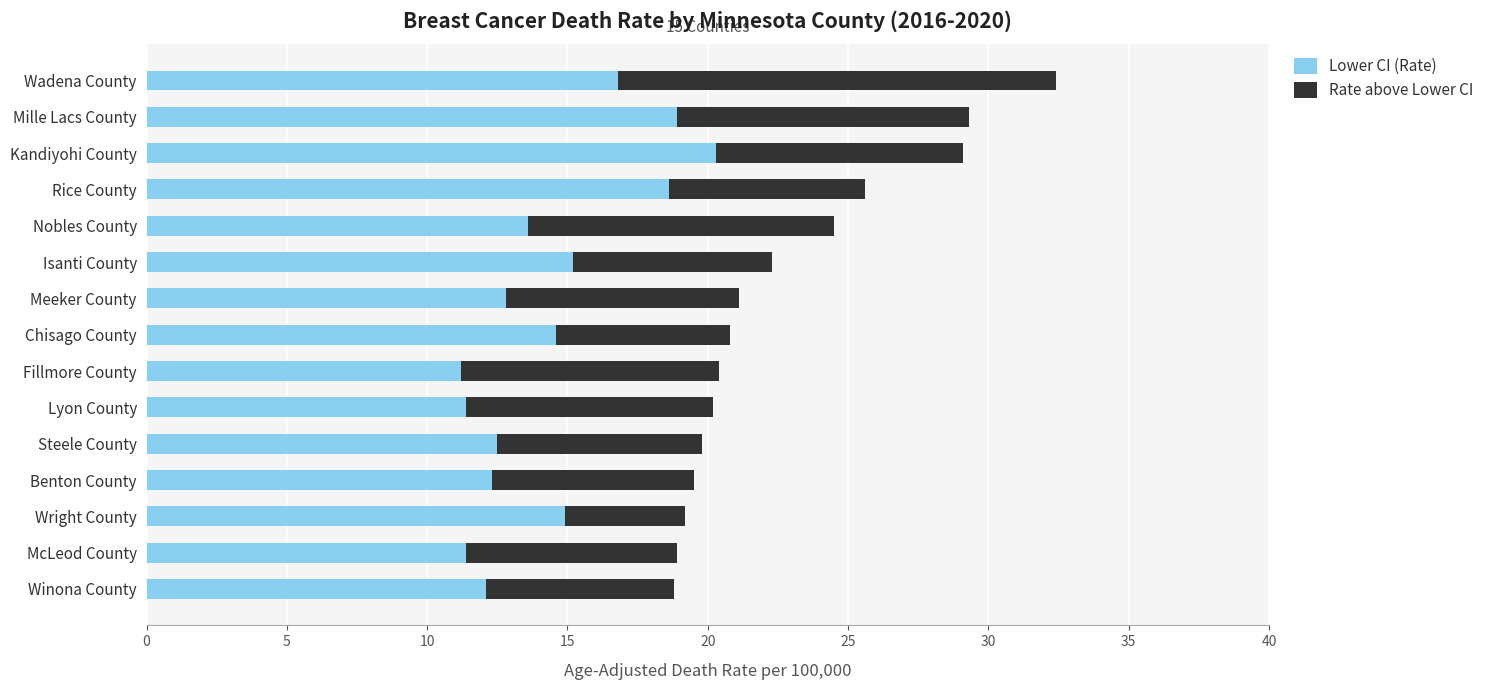

The Lower CI (Rate) series shows 18.6 at Rice County. True or false?

True